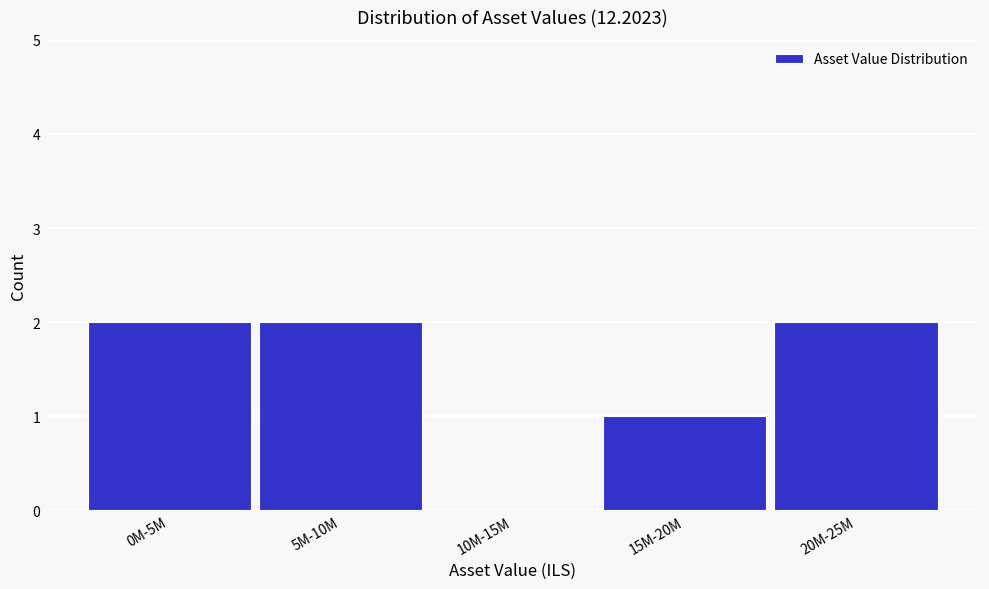

Reading left to right, transcribe all the data shown in this chart.

0M-5M=2	5M-10M=2	10M-15M=0	15M-20M=1	20M-25M=2